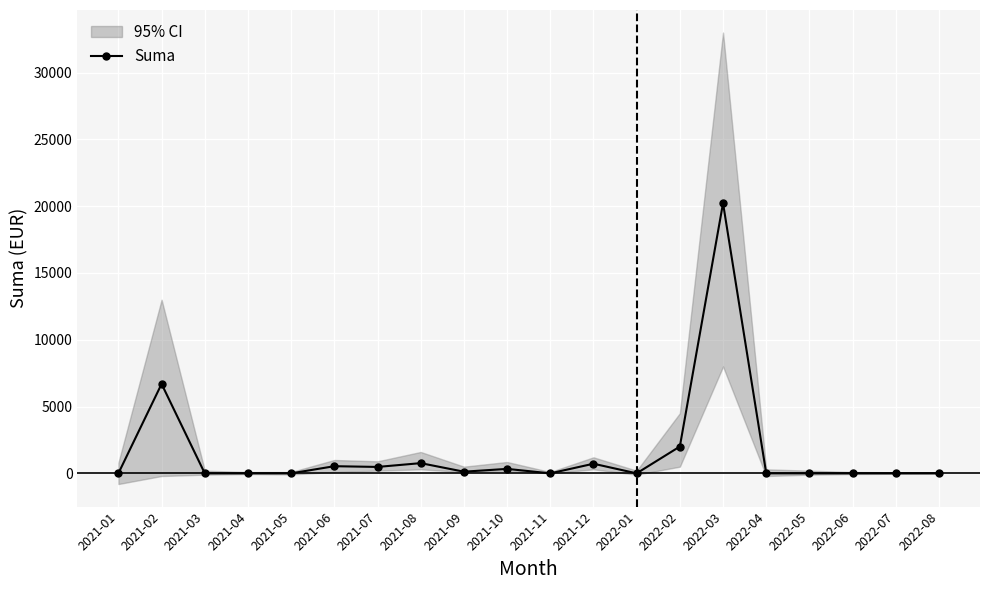

Reading left to right, transcribe all the data shown in this chart.

2021-01=0.0	2021-02=6694.4	2021-03=0.0	2021-04=0.0	2021-05=0.0	2021-06=534.8	2021-07=480.0	2021-08=763.6	2021-09=123.6	2021-10=333.3	2021-11=0.0	2021-12=720.0	2022-01=0.0	2022-02=2006.5	2022-03=20226.7	2022-04=0.0	2022-05=0.0	2022-06=0.0	2022-07=0.0	2022-08=0.0